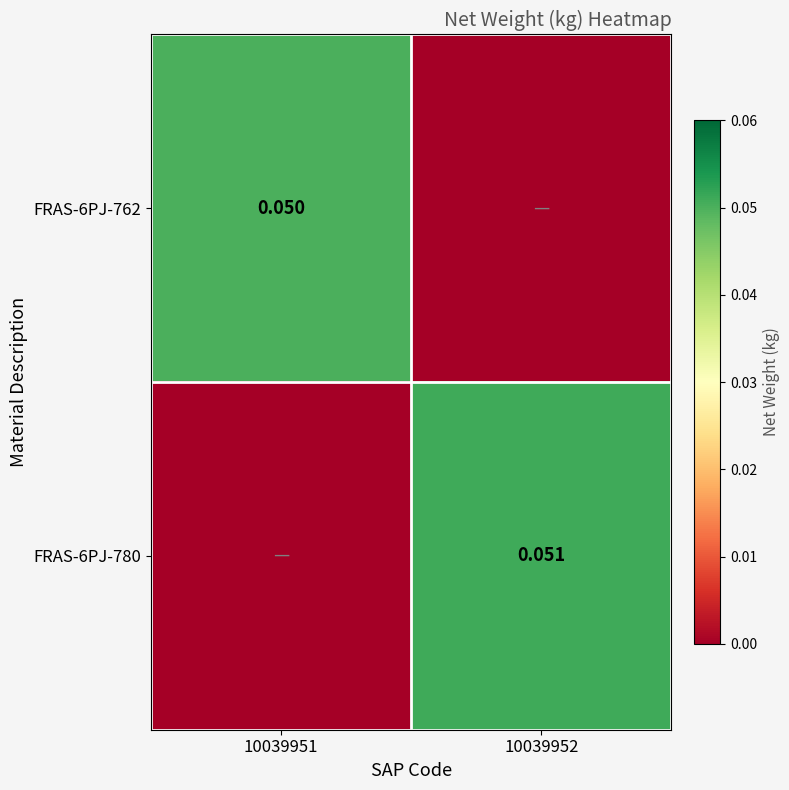

What is the approximate value of FRAS-6PJ-762 at 10039951?

0.1